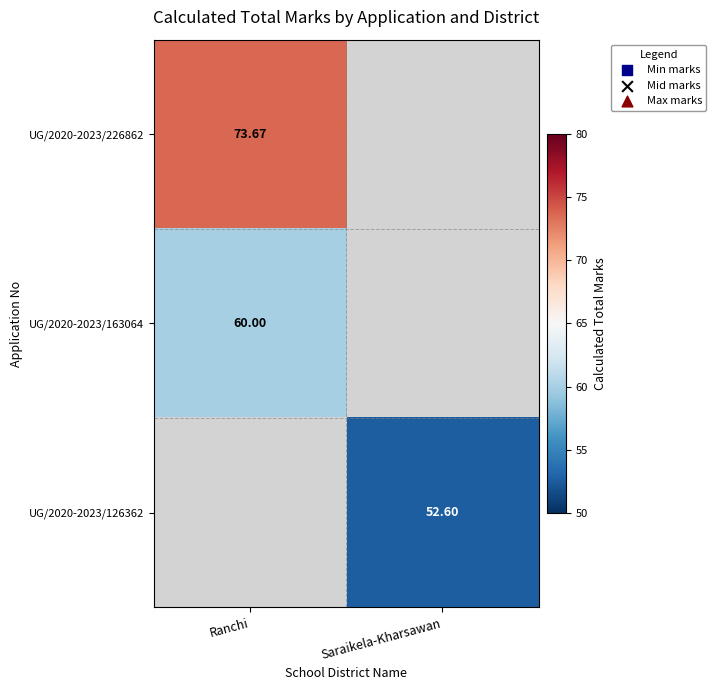

The value of UG/2020-2023/226862 at Saraikela-Kharsawan is 31.1. True or false?

False